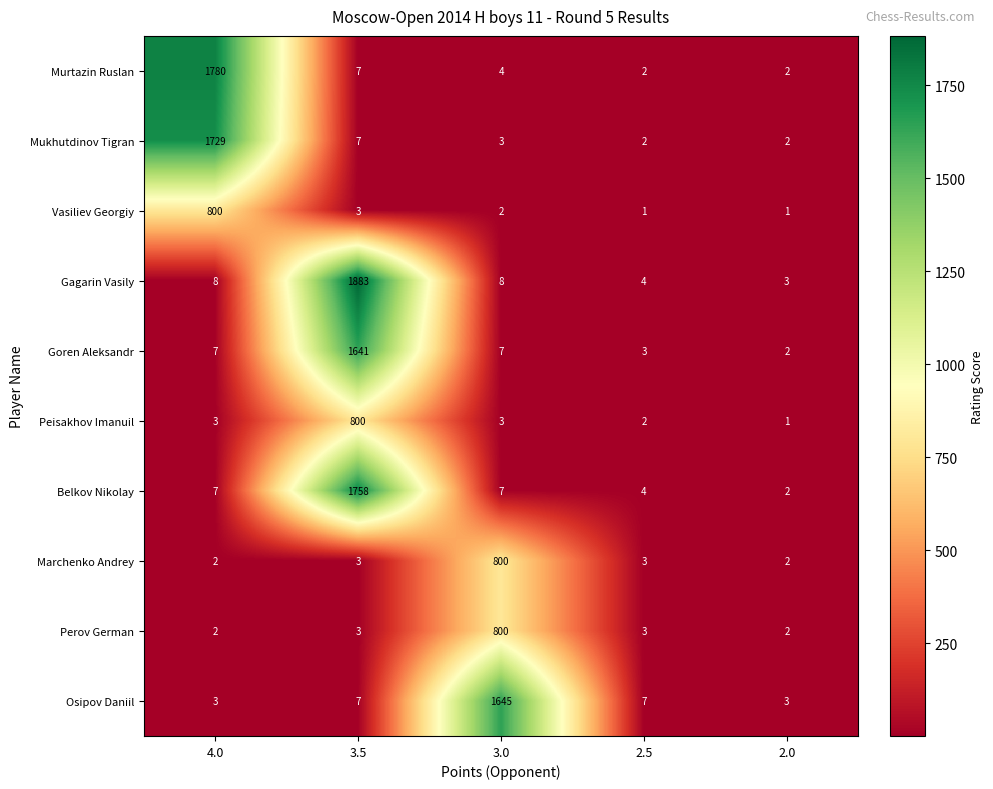

Which series has the largest total across all categories?

Gagarin Vasily